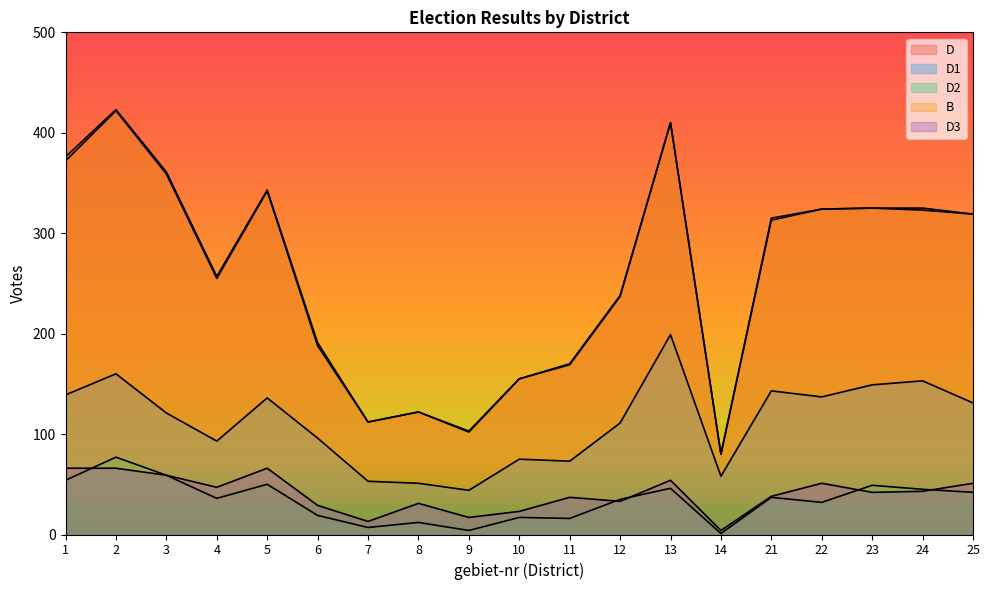

What is the average value of the D2 series?

34